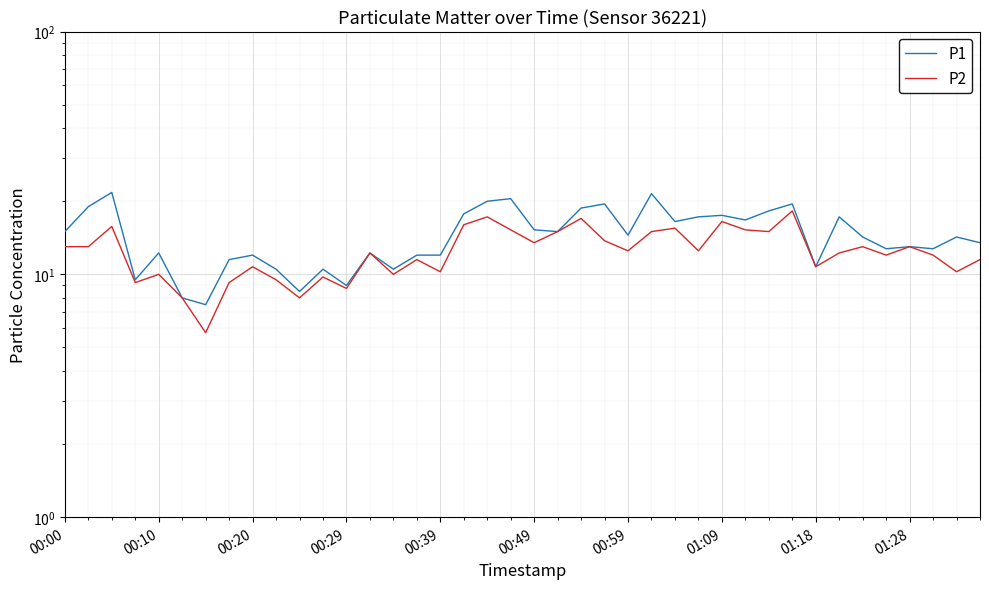

Is this an area chart (filled region under the line)?

No